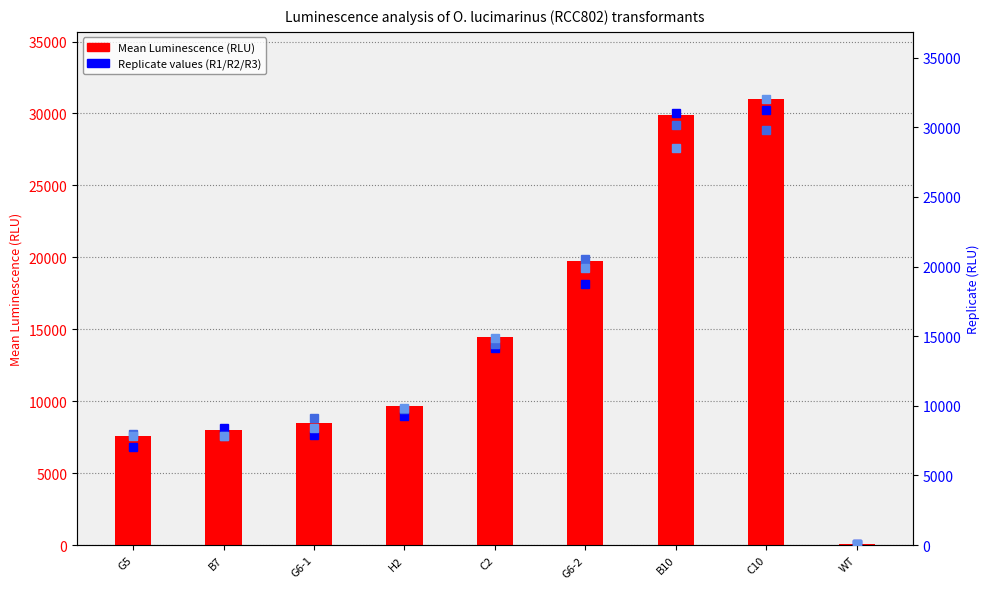

At which label is R1 closest to 15655?

C2